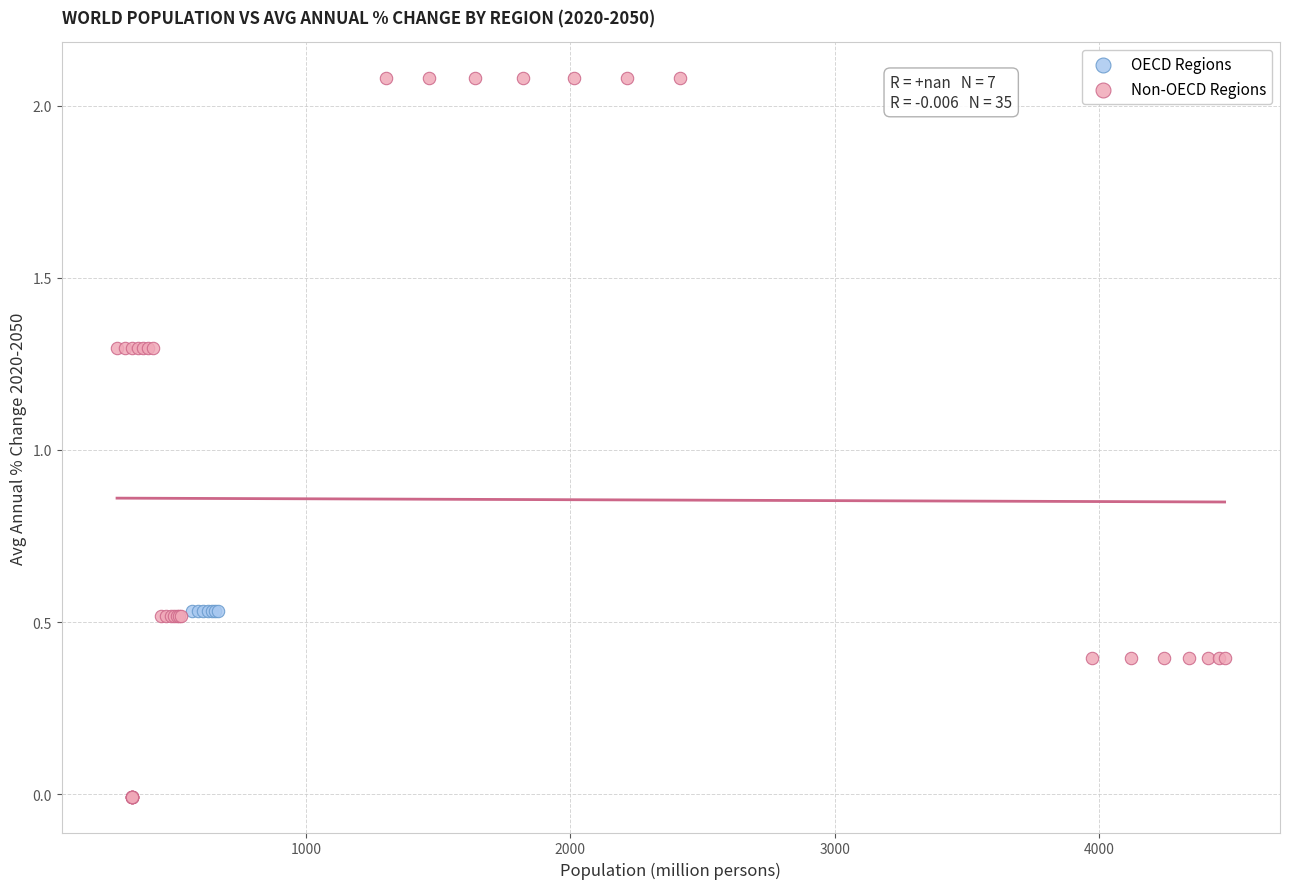

Which series contains the lowest Y value?

Non-OECD Regions